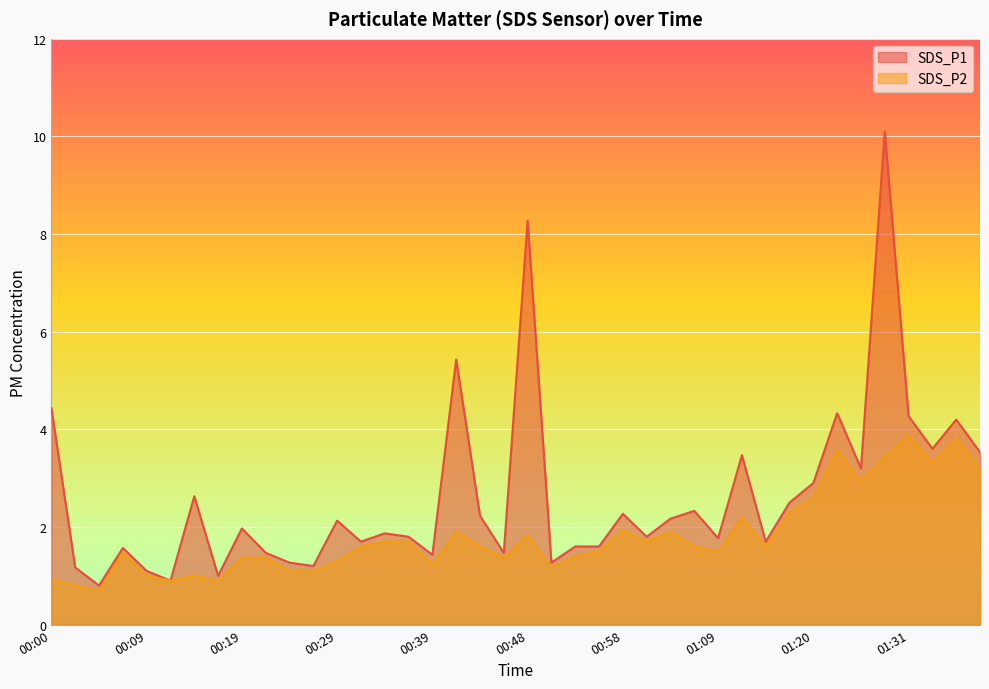

Rank the series by their average value, from highest to lowest.

SDS_P1, SDS_P2